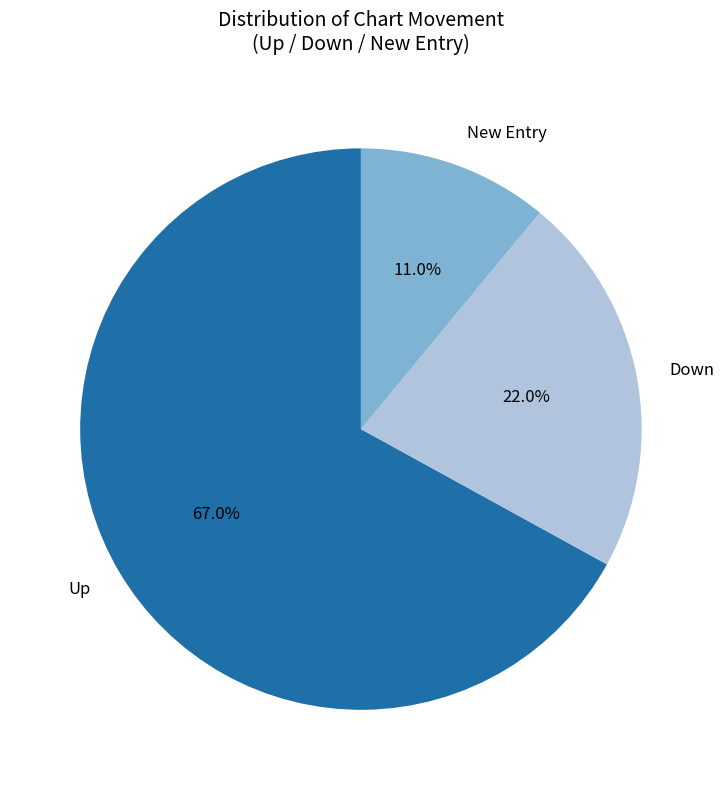

Which has a higher value, Up or Down?

Up